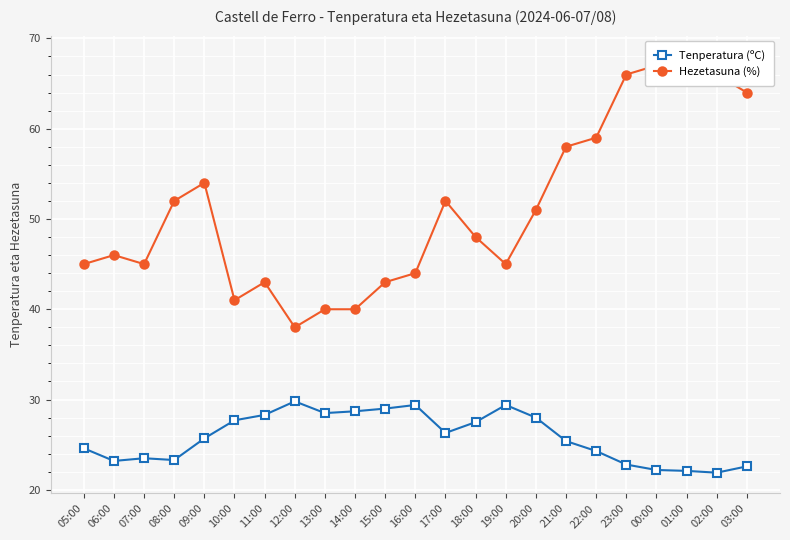

Reading left to right, list all the values displayed in this chart.

Tenperatura (ºC): 24.6	23.2	23.5	23.3	25.7	27.7	28.3	29.8	28.5	28.7	29.0	29.4	26.3	27.5	29.4	28.0	25.4	24.3	22.8	22.2	22.1	21.9	22.6
Hezetasuna (%): 45.0	46.0	45.0	52.0	54.0	41.0	43.0	38.0	40.0	40.0	43.0	44.0	52.0	48.0	45.0	51.0	58.0	59.0	66.0	67.0	68.0	66.0	64.0